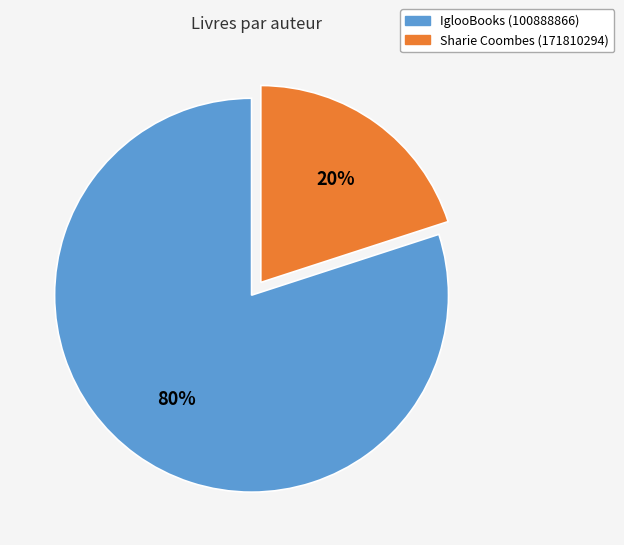

How many segments does this pie chart have?

2